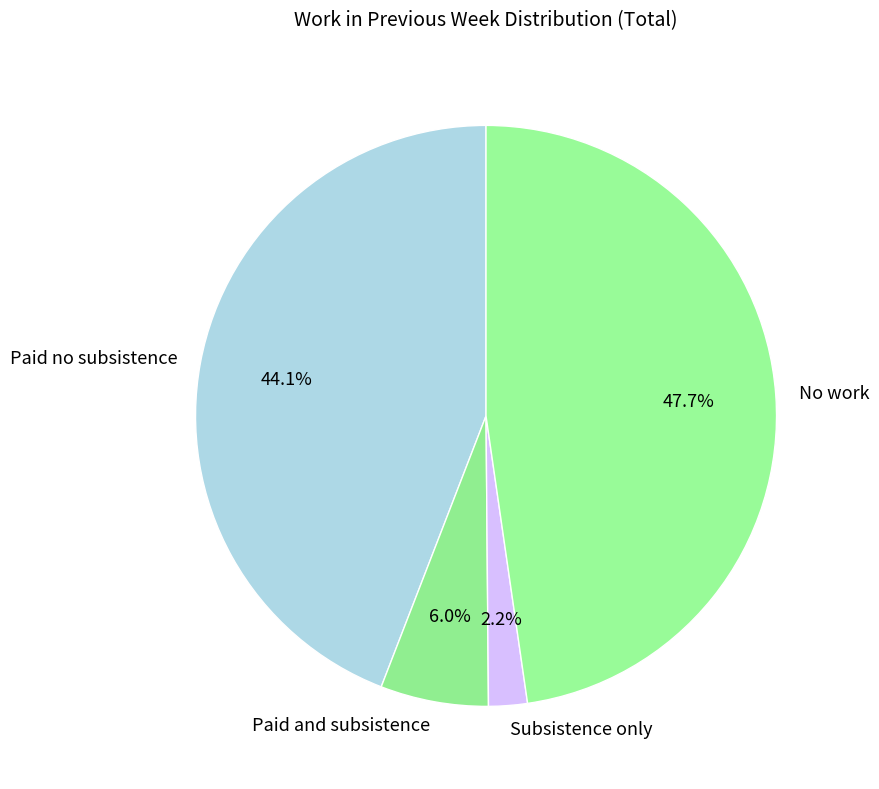

Rank the categories by value from highest to lowest.

No work, Paid no subsistence, Paid and subsistence, Subsistence only